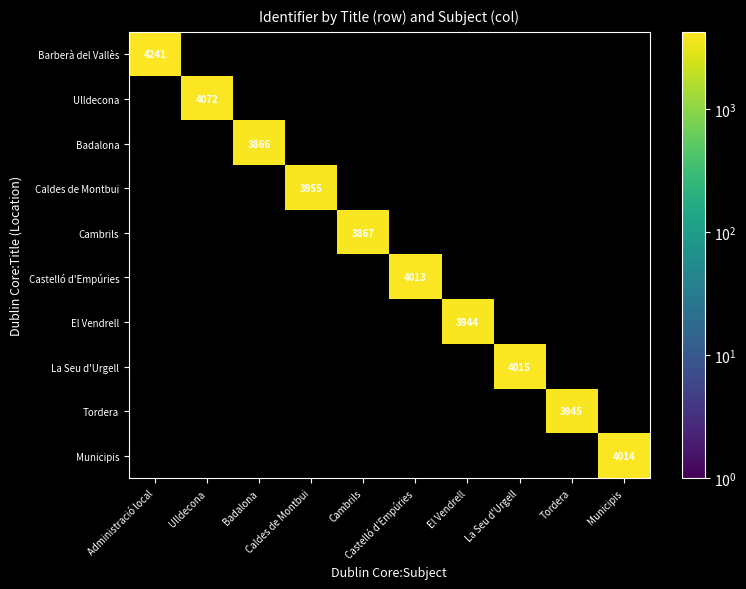

How many distinct data groups are displayed?

10